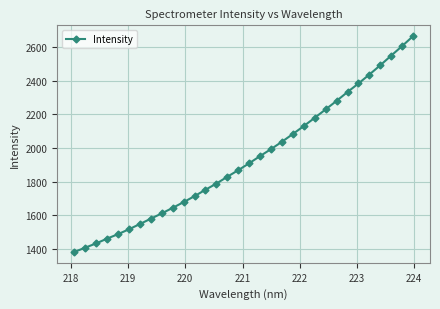

What is the value of the 20th point from the left?

2037.5